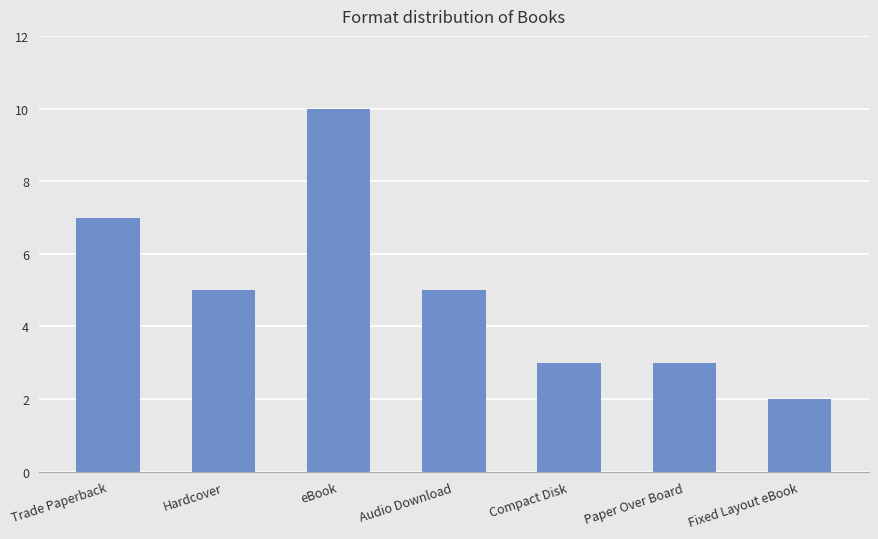

What is the change in value from Trade Paperback to Fixed Layout eBook?

-5